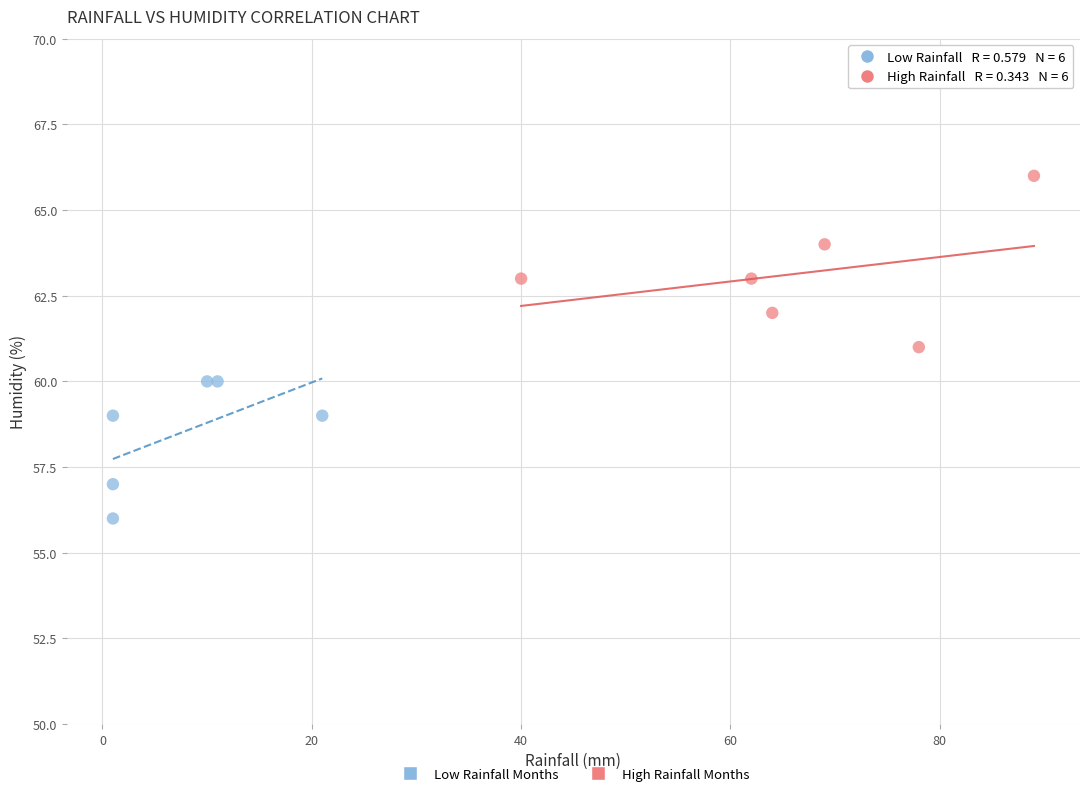

Which series has the widest spread of Y values?

High Rainfall Months